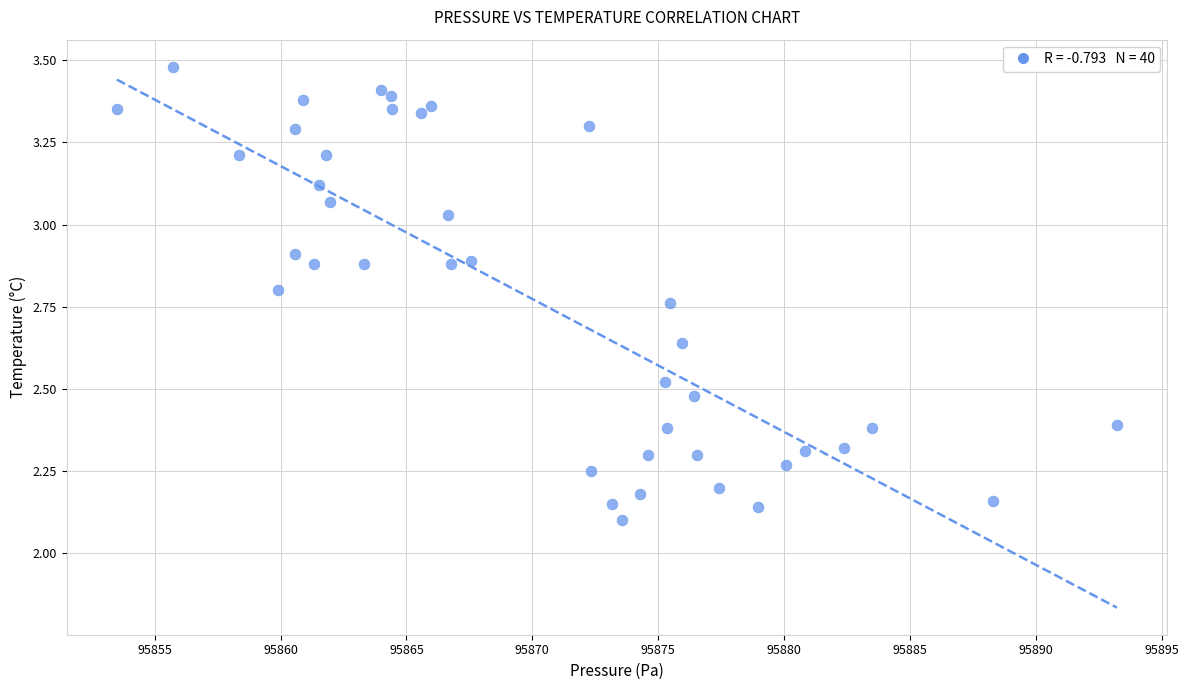

What is the range of Y values (max minus min)?

1.4